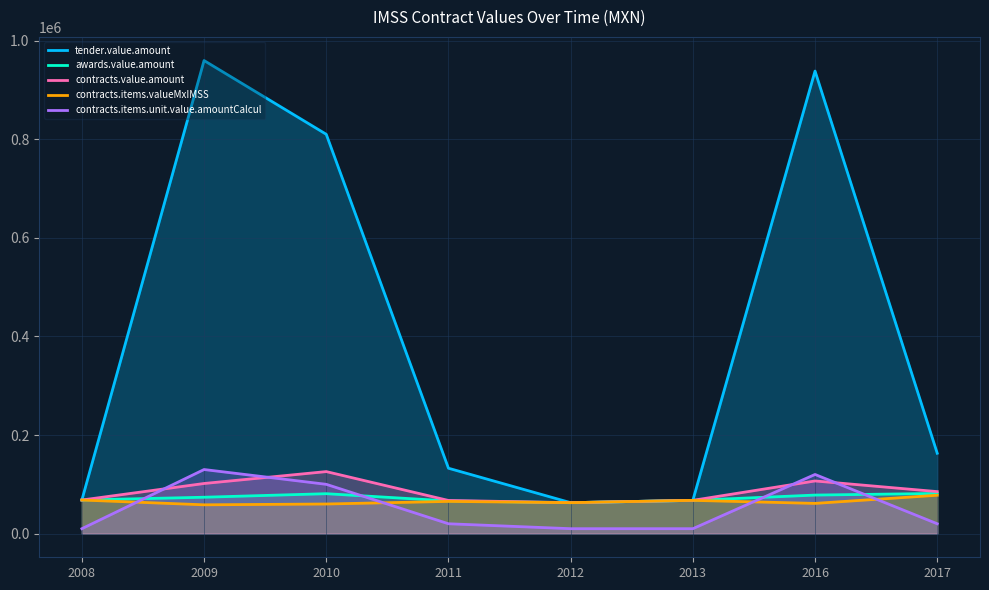

The value of awards.value.amount at 2012 is 86587.8. True or false?

False